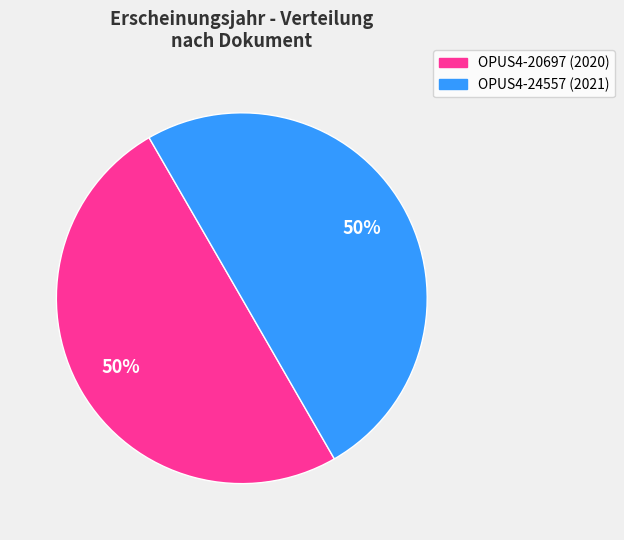

To the nearest percent, what percentage of the pie is OPUS4-20697?

50%